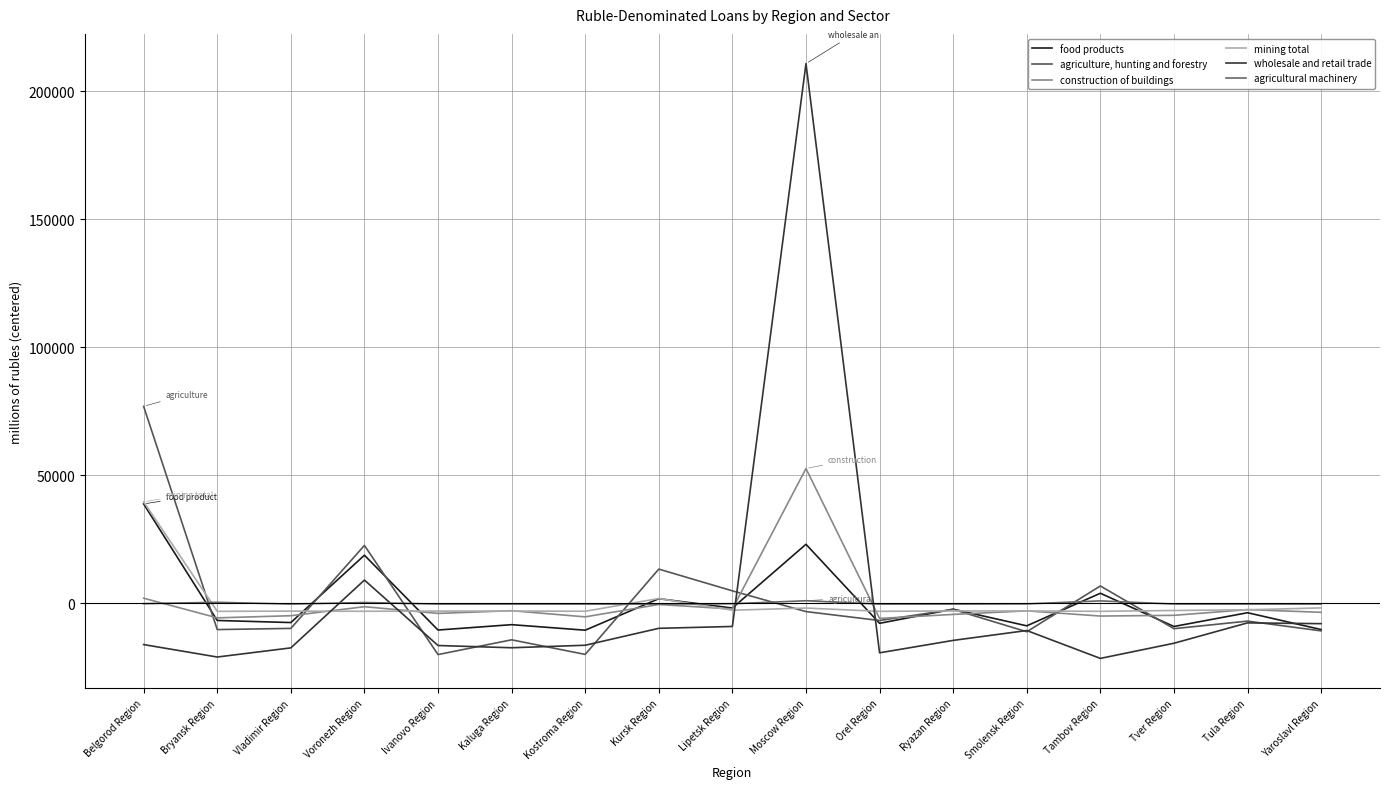

List the series in order of their peak value, highest first.

wholesale and retail trade, agriculture, hunting and forestry, construction of buildings, mining total, food products, agricultural machinery